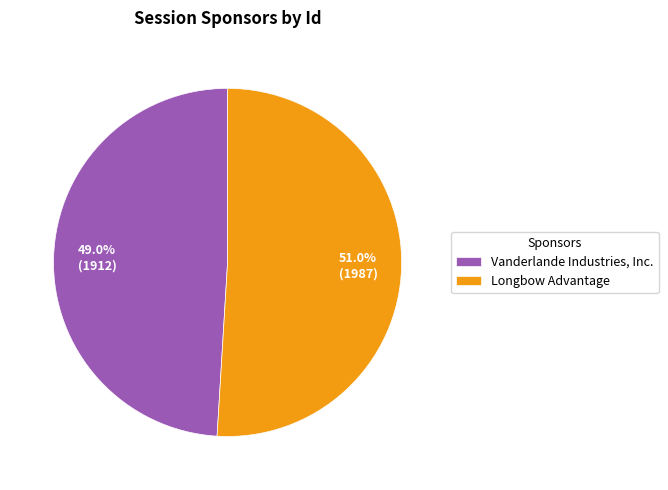

True or false: Vanderlande Industries, Inc. accounts for 55% of the total.

False